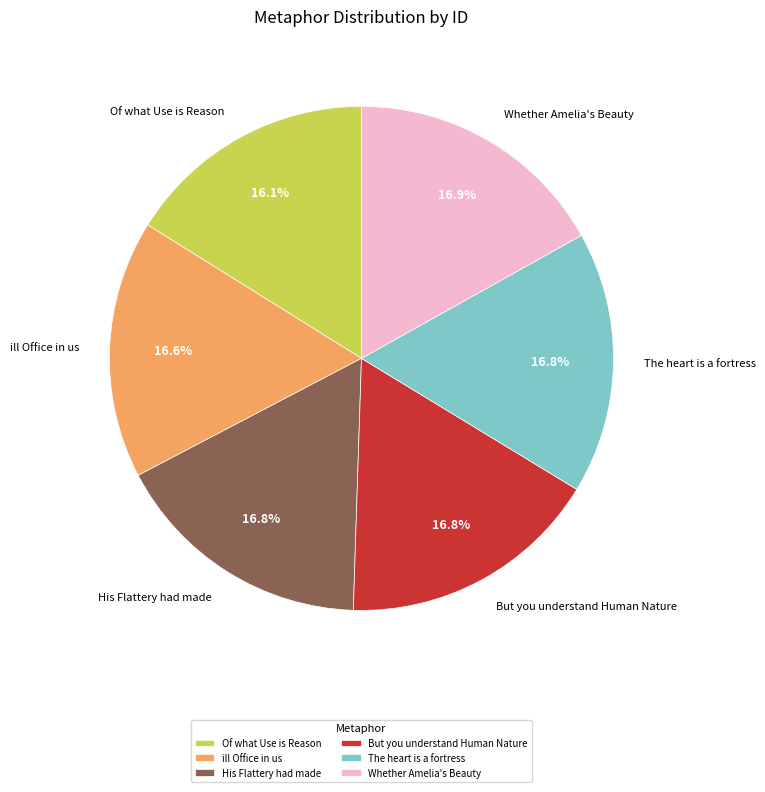

To the nearest percent, what percentage of the pie is Whether Amelia's Beauty?

17%